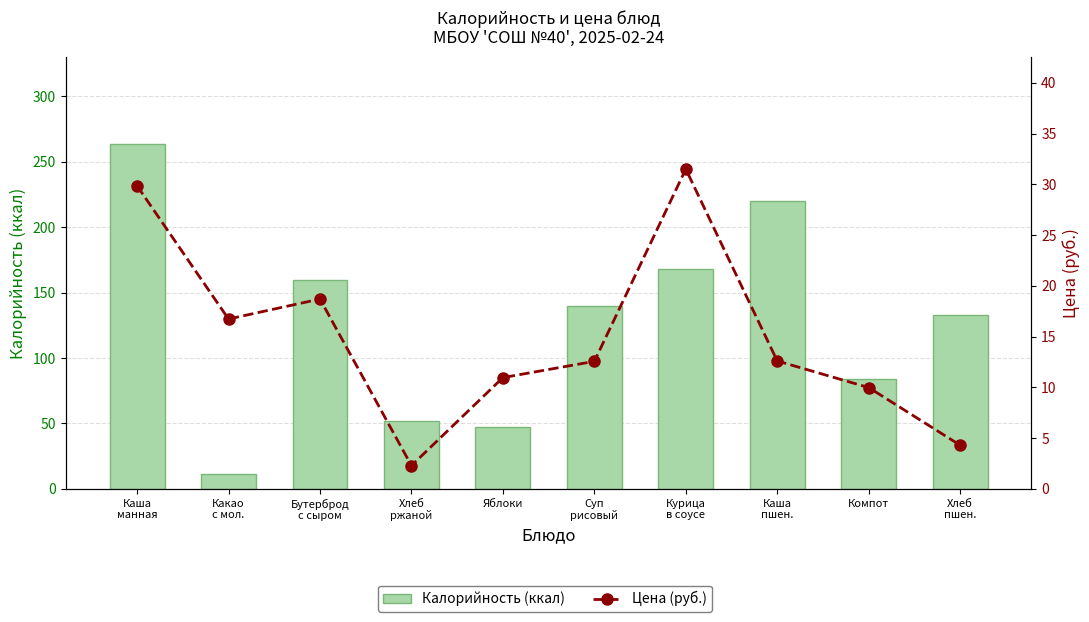

How many data points in Калорийность (ккал) are less than 140?

5